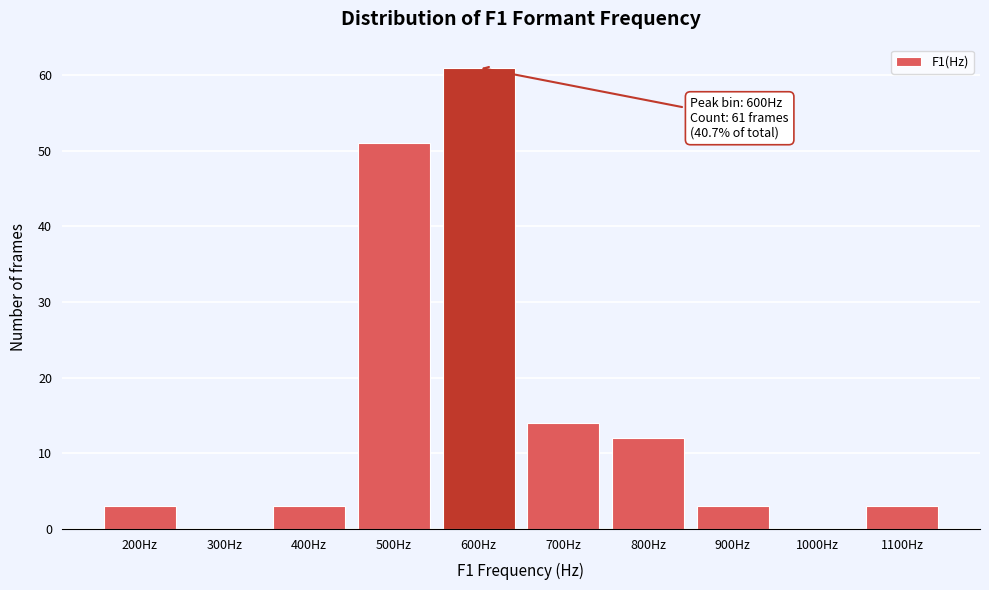

Reading right to left, list all the values displayed in this chart.

1100Hz=3	1000Hz=0	900Hz=3	800Hz=12	700Hz=14	600Hz=61	500Hz=51	400Hz=3	300Hz=0	200Hz=3